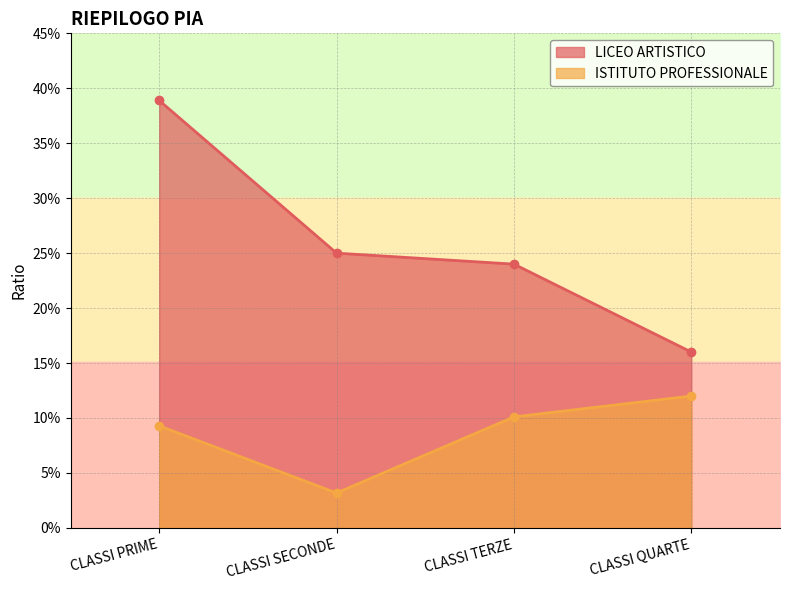

How many series are shown in this chart?

2